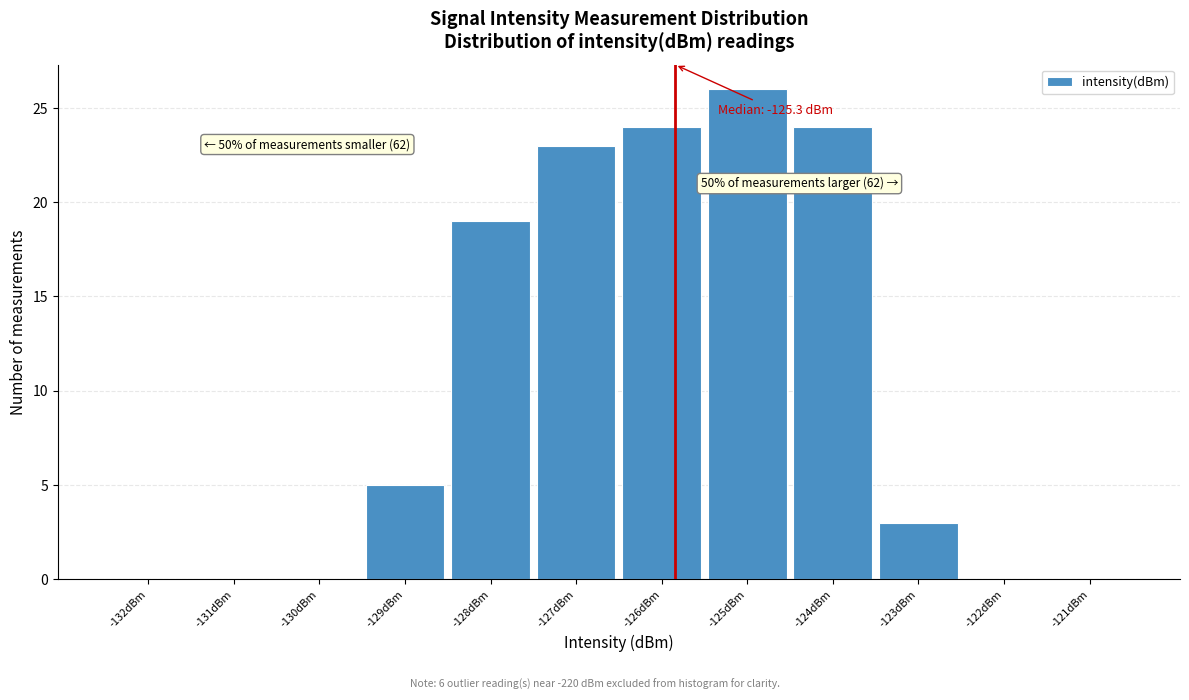

Reading left to right, extract all data points from this chart.

-132dBm=0	-131dBm=0	-130dBm=0	-129dBm=5	-128dBm=19	-127dBm=23	-126dBm=24	-125dBm=26	-124dBm=24	-123dBm=3	-122dBm=0	-121dBm=0